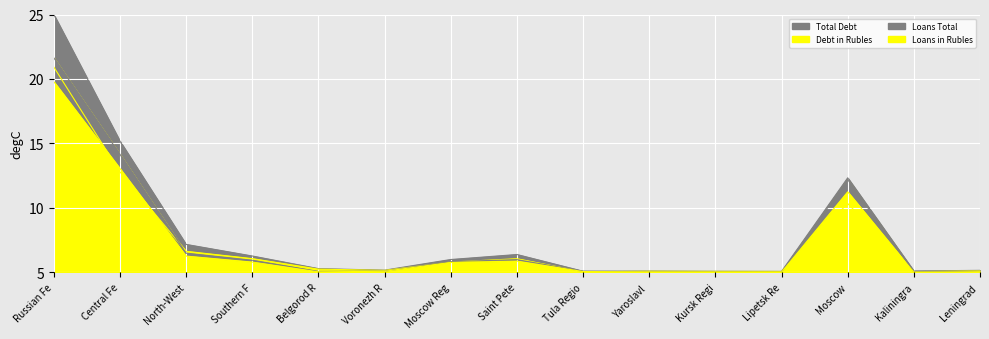

Between Russian Fe and Saint Pete, which is larger?

Russian Fe